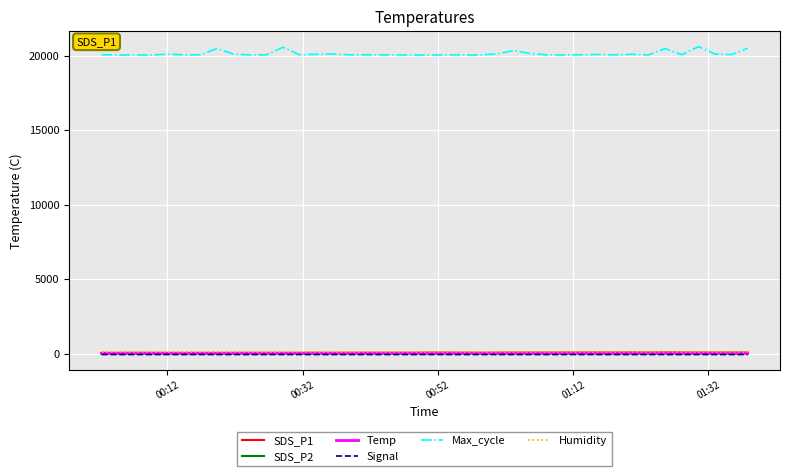

How many lines are shown in the chart?

6